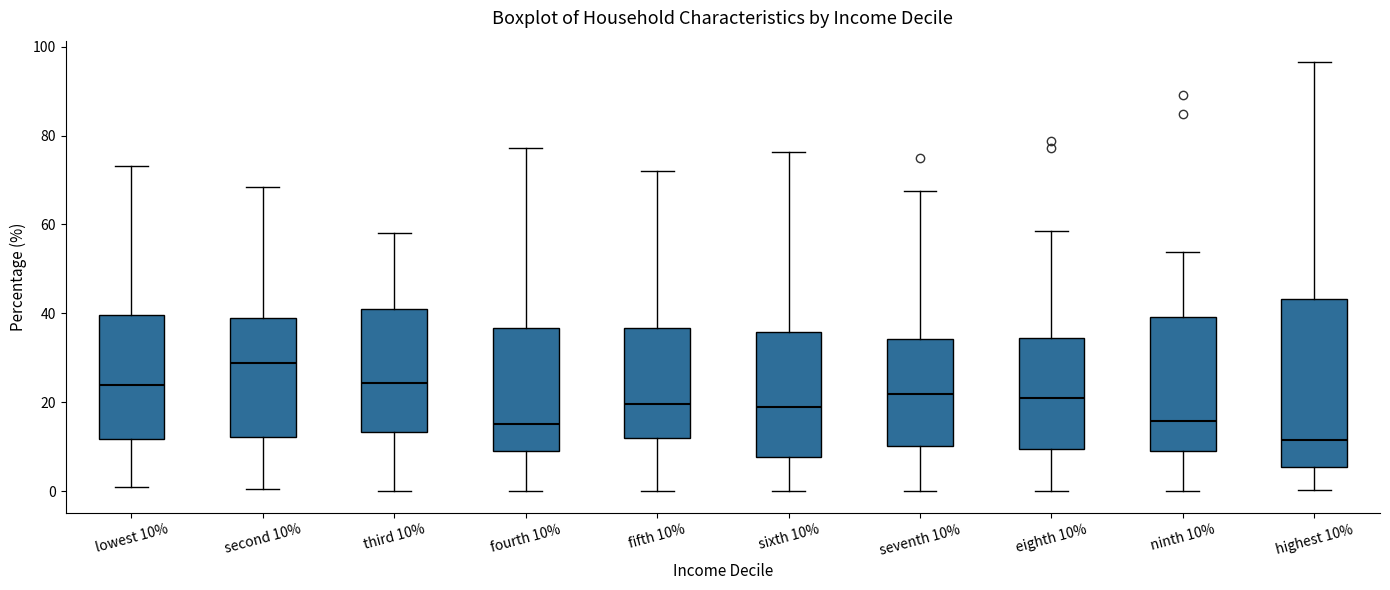

Which box has the highest median line?

second 10%